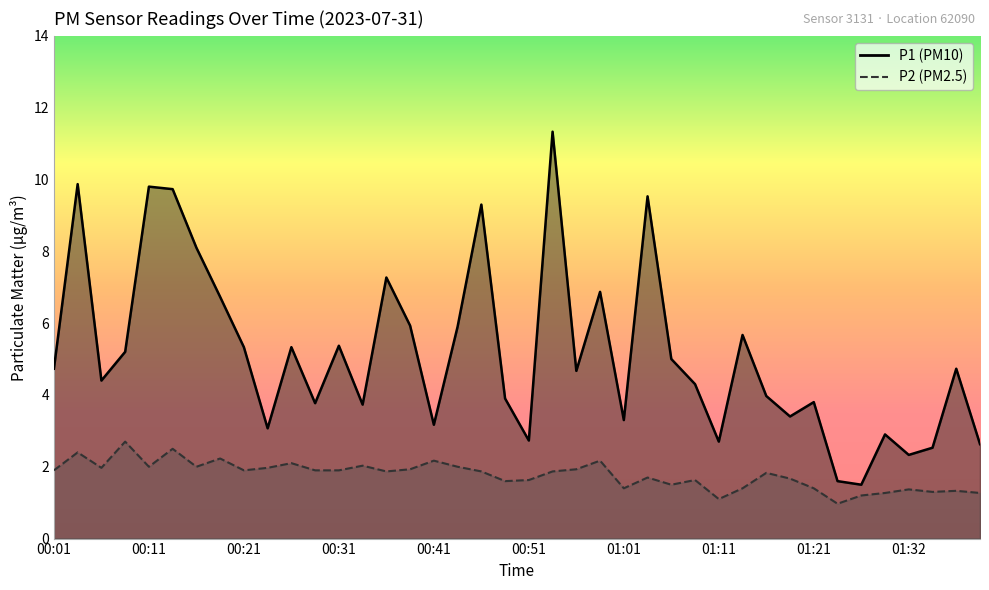

What is the label of the 39th point from the right?

00:03